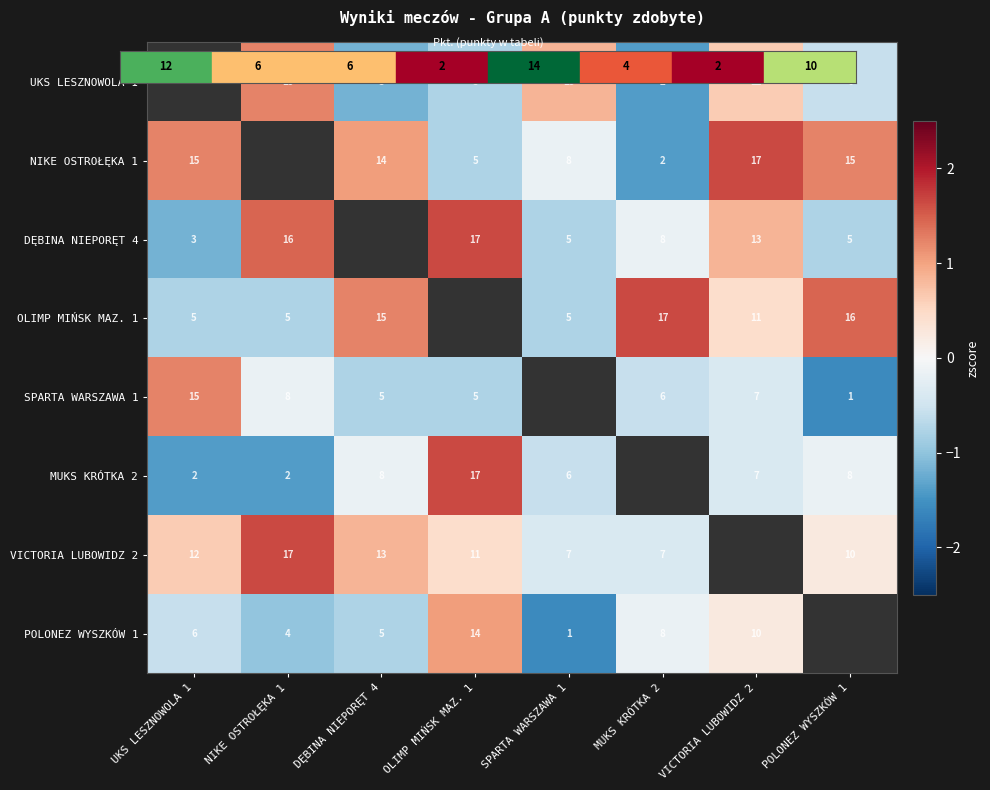

How many positive values does the SPARTA WARSZAWA 1 series have?

1